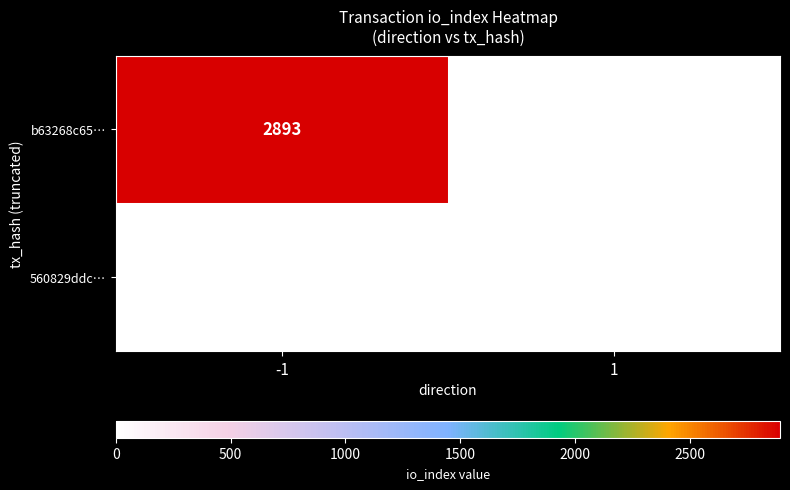

Reading left to right, what are all the values shown in this chart?

b63268c65…: -1=2893	1=0
560829ddc…: -1=0	1=8